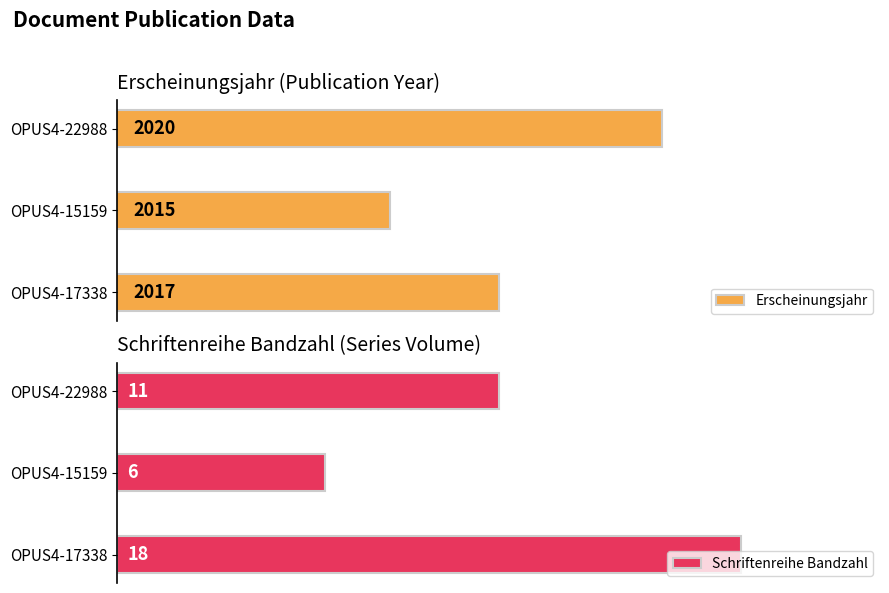

At which label does Erscheinungsjahr reach its minimum?

OPUS4-15159